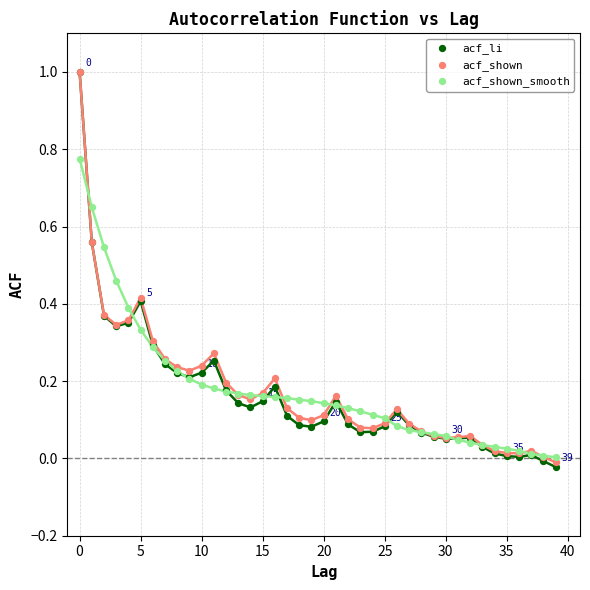

Which series has the largest Y range (max minus min)?

acf_li